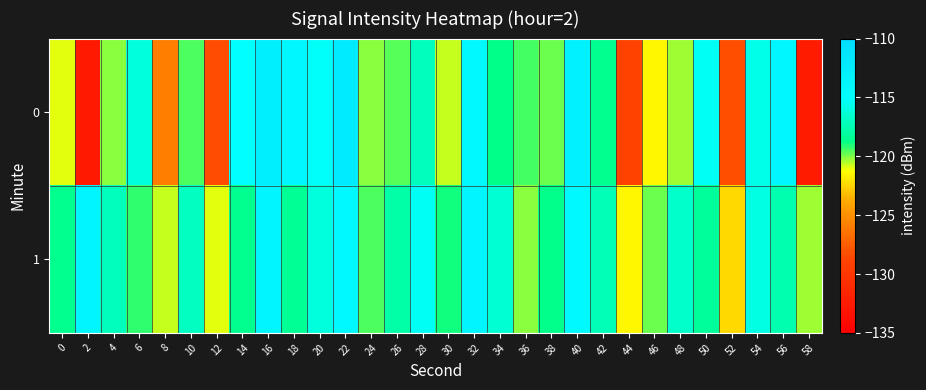

Reading right to left, extract all data points from this chart.

0: 58=-132.4	56=-114.0	54=-115.7	52=-128.2	50=-115.3	48=-120.3	46=-121.4	44=-128.9	42=-118.6	40=-113.0	38=-119.8	36=-119.4	34=-118.8	32=-114.1	30=-120.7	28=-117.1	26=-119.6	24=-120.1	22=-112.1	20=-115.2	18=-114.0	16=-112.8	14=-115.1	12=-128.3	10=-119.5	8=-125.9	6=-116.1	4=-120.1	2=-132.6	0=-121.0
1: 58=-120.3	56=-117.6	54=-115.9	52=-122.4	50=-118.2	48=-116.7	46=-119.8	44=-121.5	42=-117.3	40=-114.2	38=-118.6	36=-120.1	34=-116.4	32=-113.7	30=-118.9	28=-115.3	26=-117.8	24=-119.5	22=-114.2	20=-116.1	18=-118.3	16=-113.6	14=-118.5	12=-121.0	10=-117.0	8=-120.7	6=-119.2	4=-117.1	2=-113.6	0=-118.6